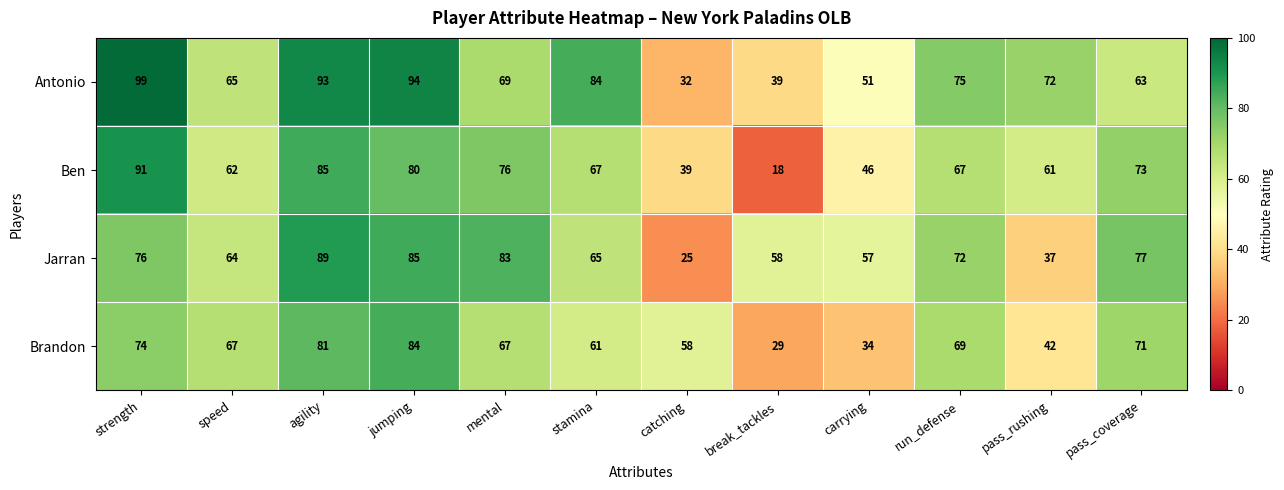

Between pass_rushing and pass_coverage, which series saw the biggest shift?

Jarran